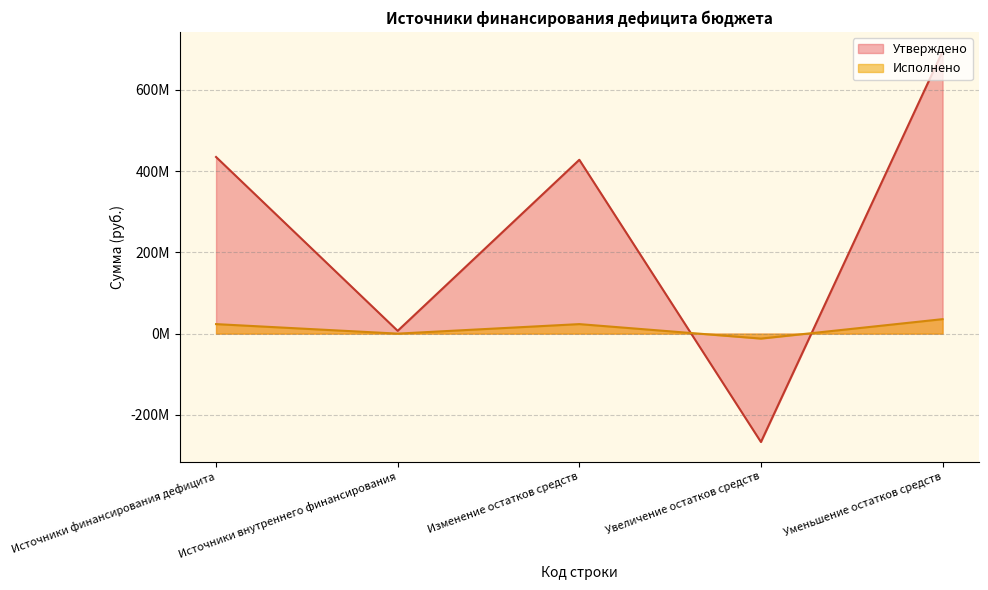

At which category is the sum across all series the highest?

Уменьшение остатков средств